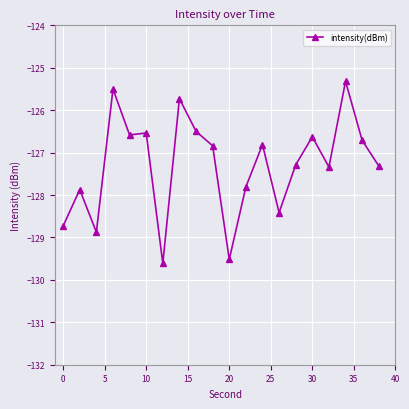

What is the value of the 9th point from the left?

-126.5